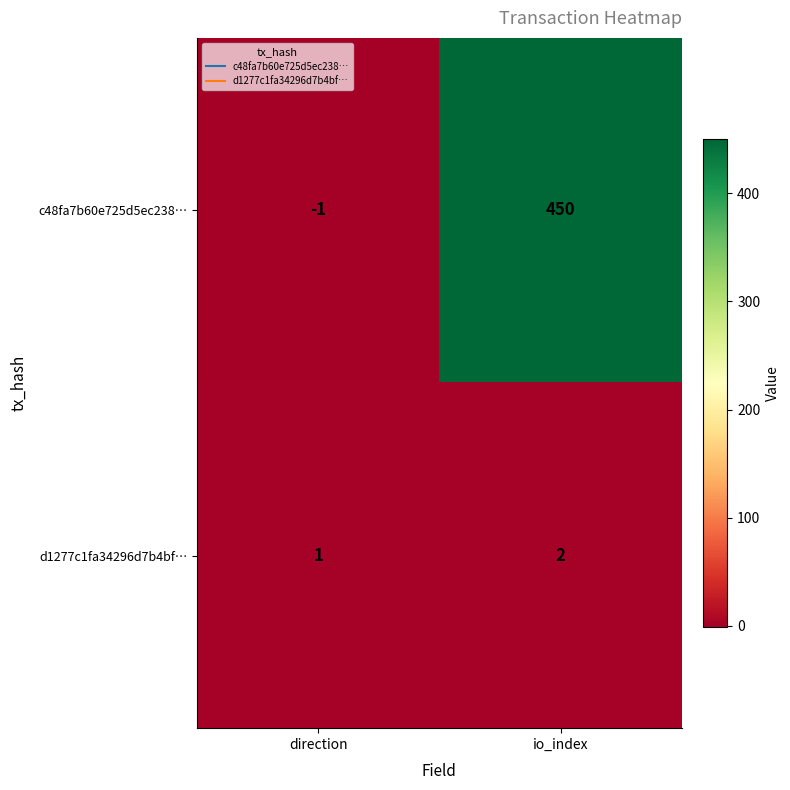

What is the maximum value shown in the chart?

450